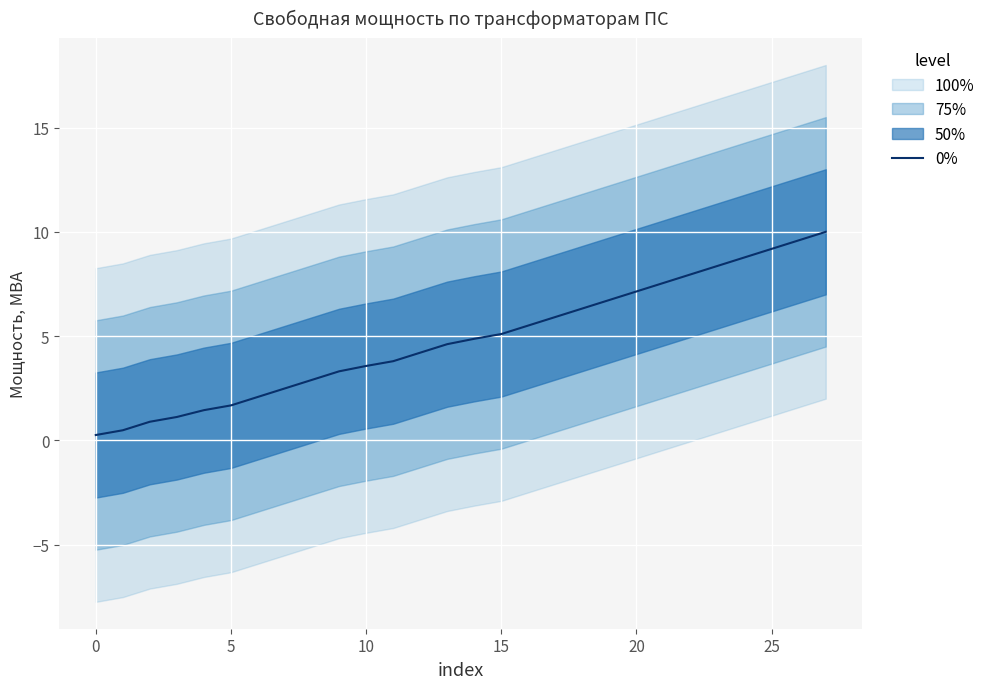

At which label is the value closest to 5?

15